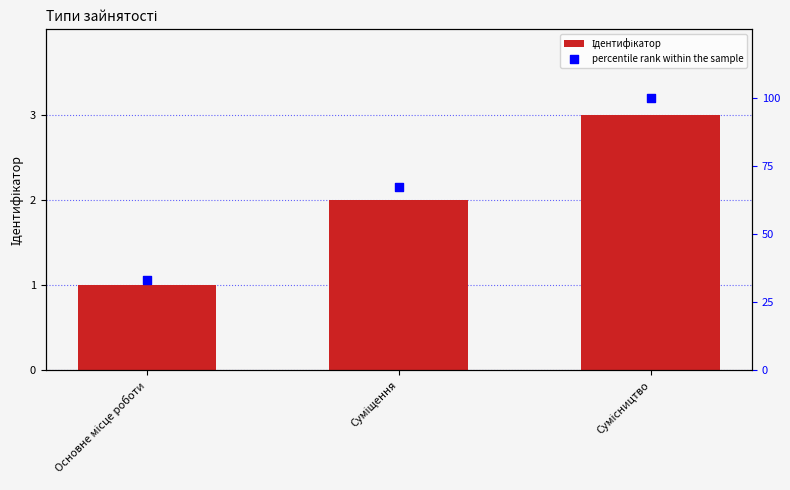

What are all the series names shown in the legend?

Ідентифікатор, percentile rank within the sample